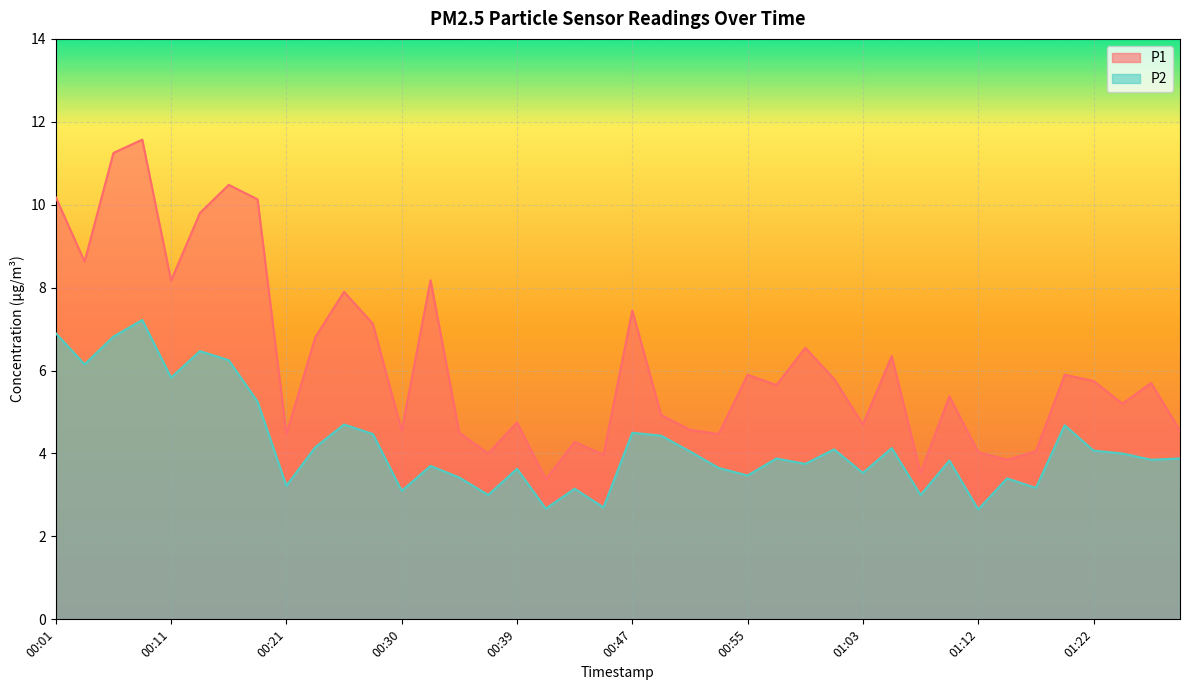

The P2 series shows 3.1 at 00:43. True or false?

True